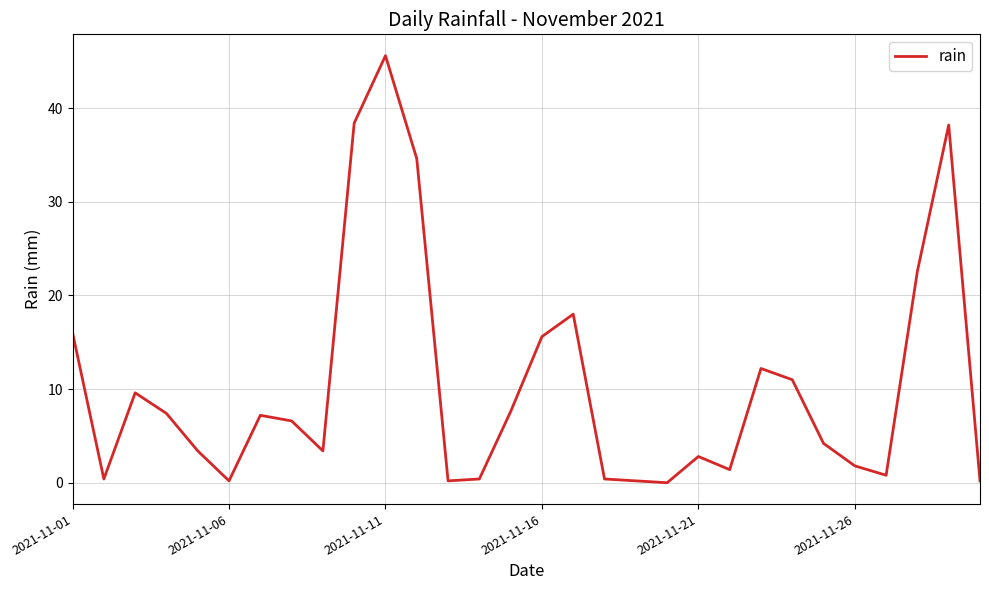

How many series are shown in this chart?

1